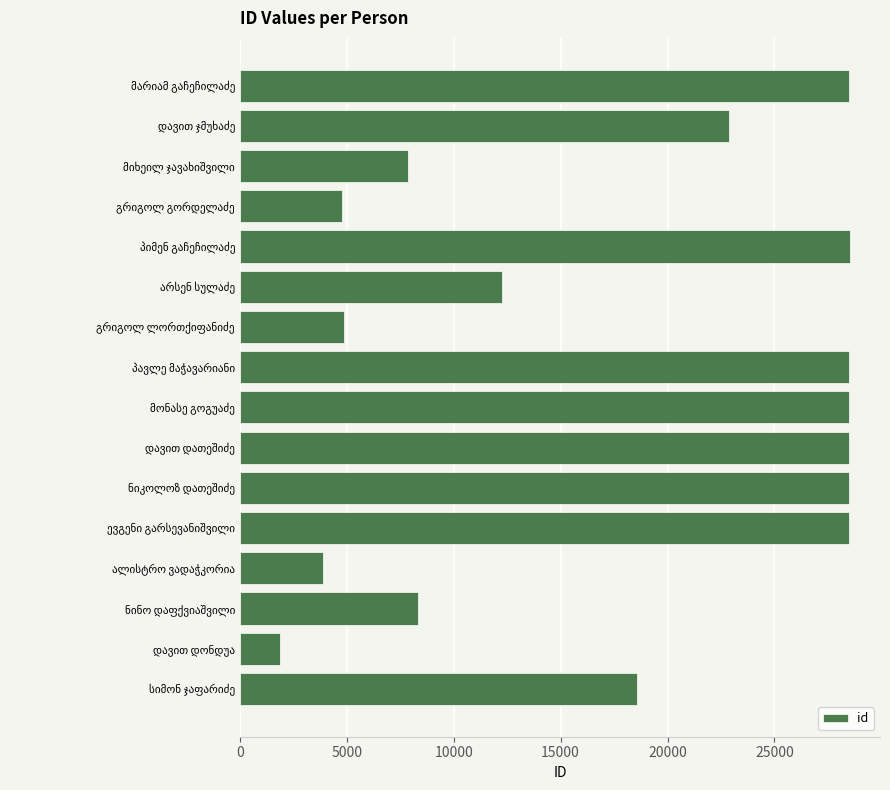

What is the difference between the second highest and second lowest values?

24645